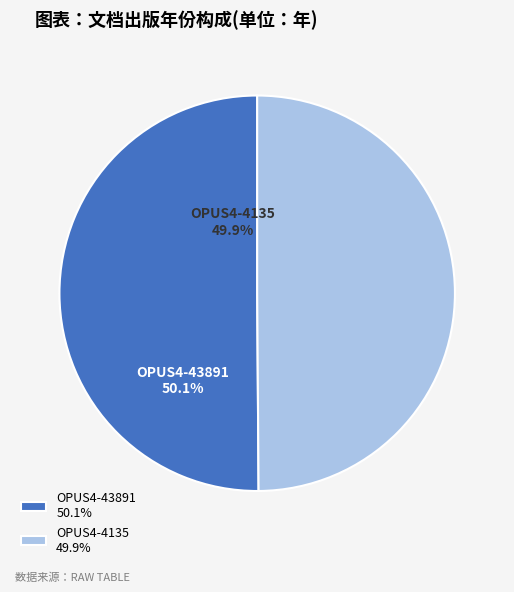

Approximately how many times larger is the value at OPUS4-4135 49.9% compared to OPUS4-43891 50.1%?

1.0